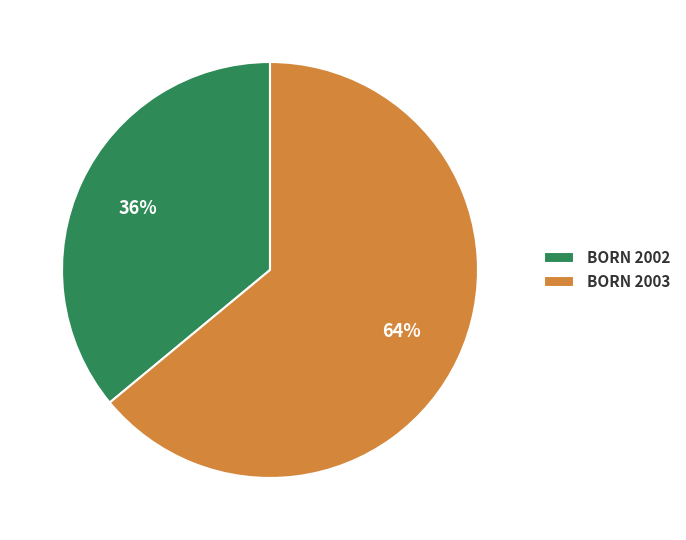

What is the largest slice in the pie chart?

BORN 2003